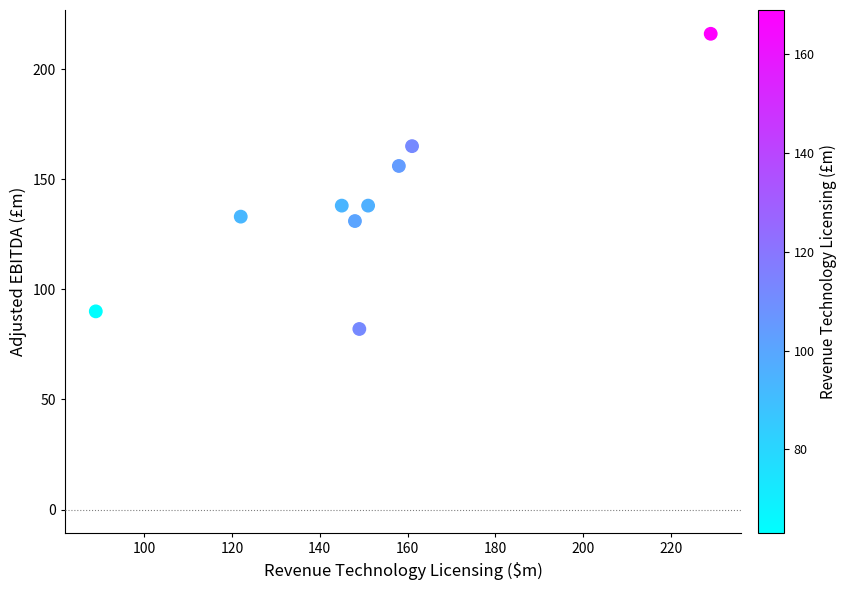

What is the range of Y values (max minus min)?

134